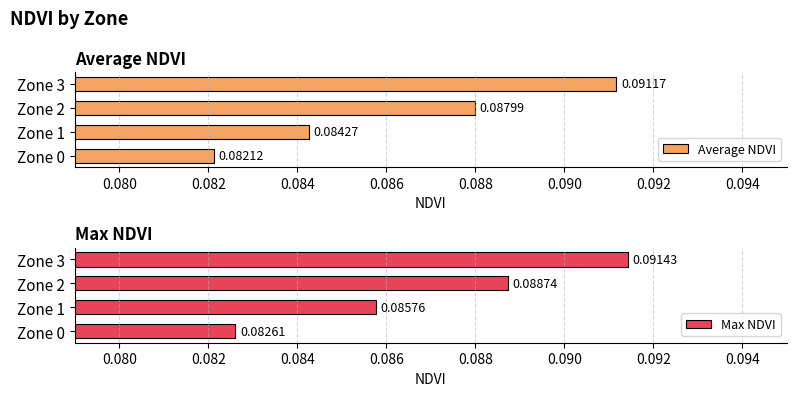

Is it true that Max NDVI equals 0.2 at Zone 1?

False